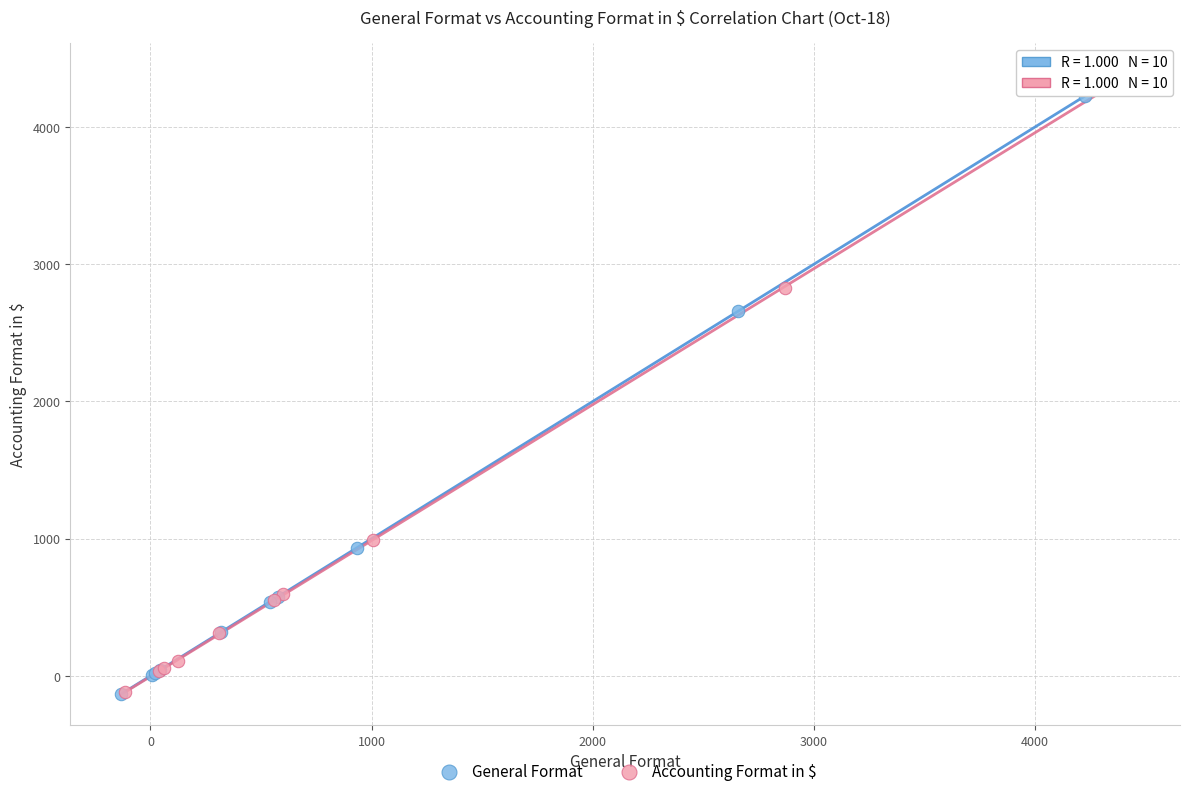

What are all the series names shown in the legend?

General Format, Accounting Format in $